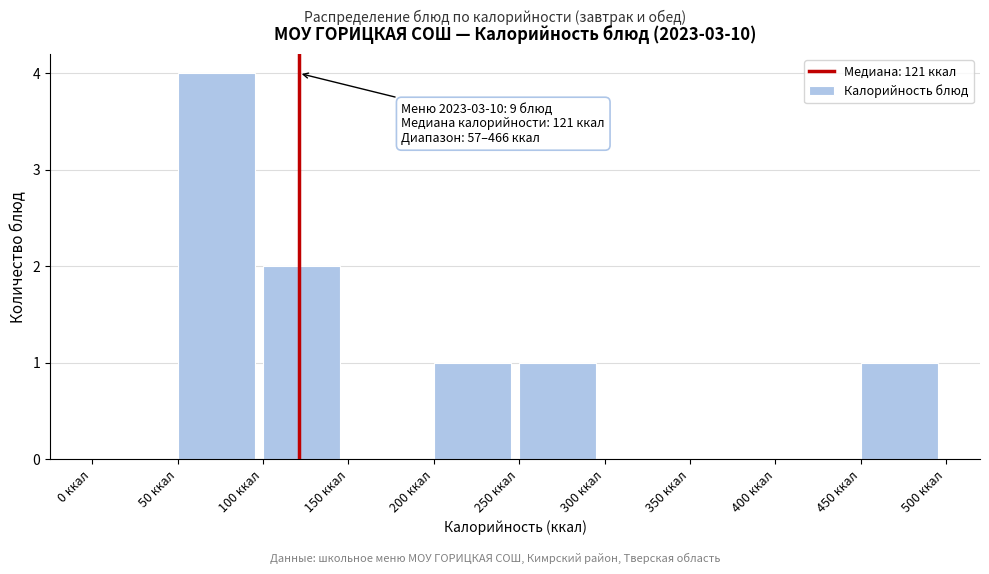

Over which range of the x-axis is the bar tallest?

50 to 100